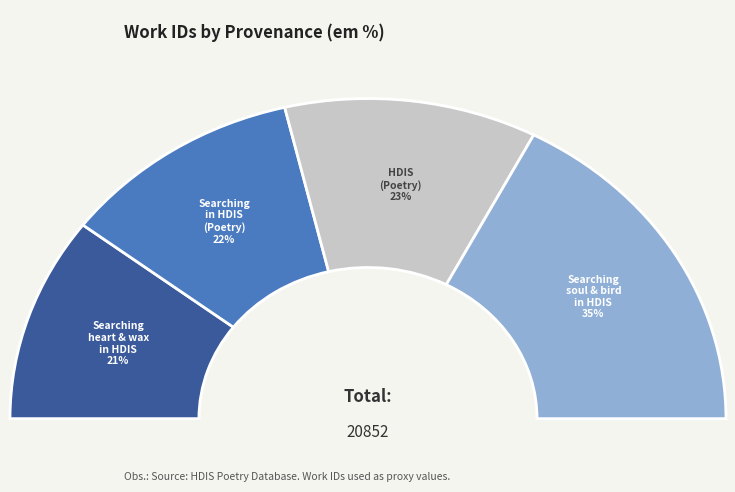

The Searching in HDIS (Poetry) slice represents 22% of the pie. True or false?

True